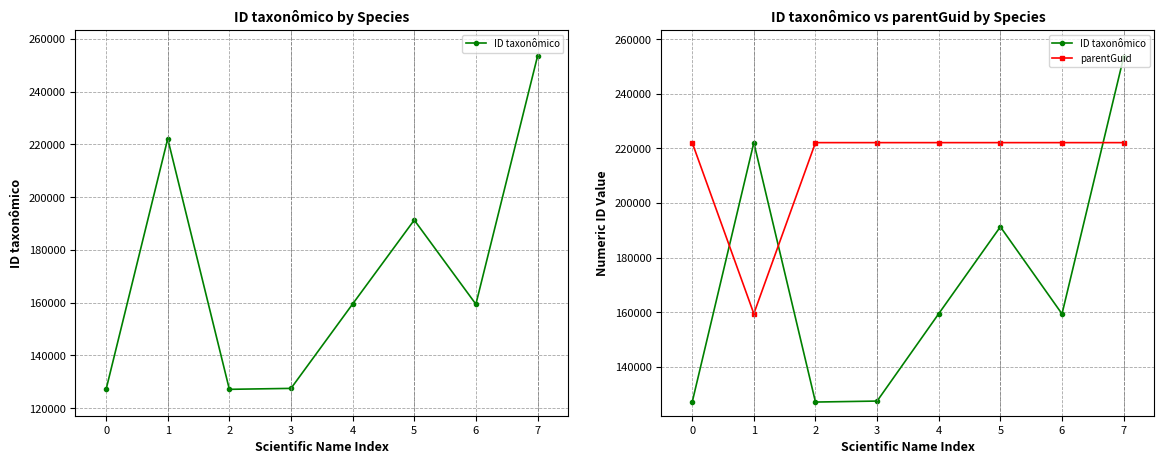

Which series has the largest total across all categories?

parentGuid